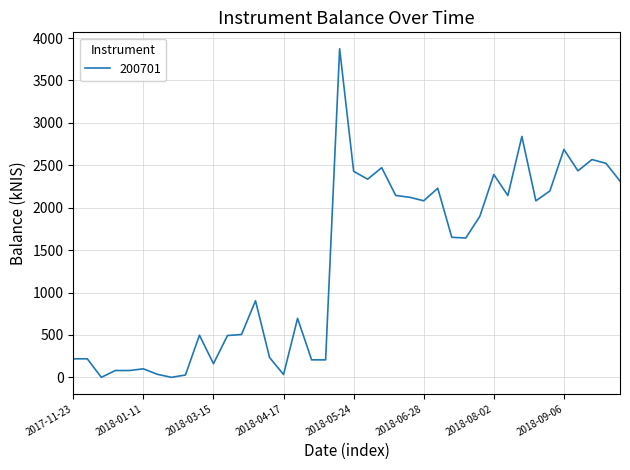

What is the maximum value shown in the chart?

3873.6